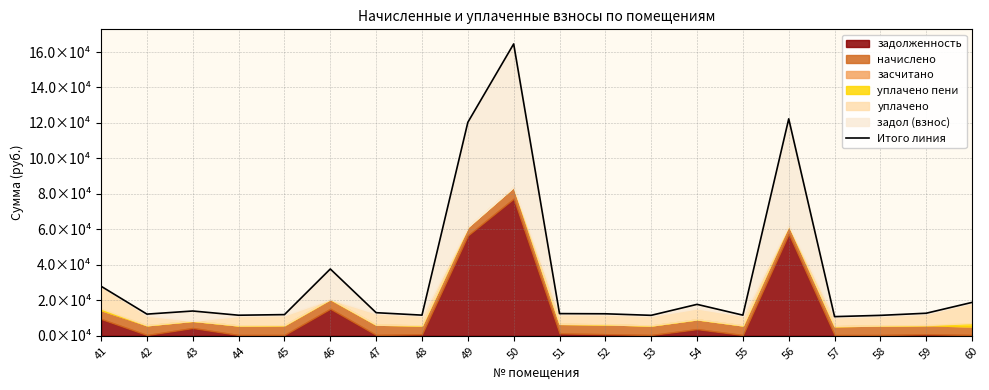

Reading left to right, transcribe all the data shown in this chart.

41=27935.3	42=12233.7	43=13983.9	44=11608.9	45=11954.6	46=37678.3	47=13036.4	48=11659.5	49=120351.0	50=164552.8	51=12521.1	52=12416.4	53=11551.1	54=17731.8	55=11647.2	56=122322.1	57=10821.9	58=11532.0	59=12734.2	60=18845.6